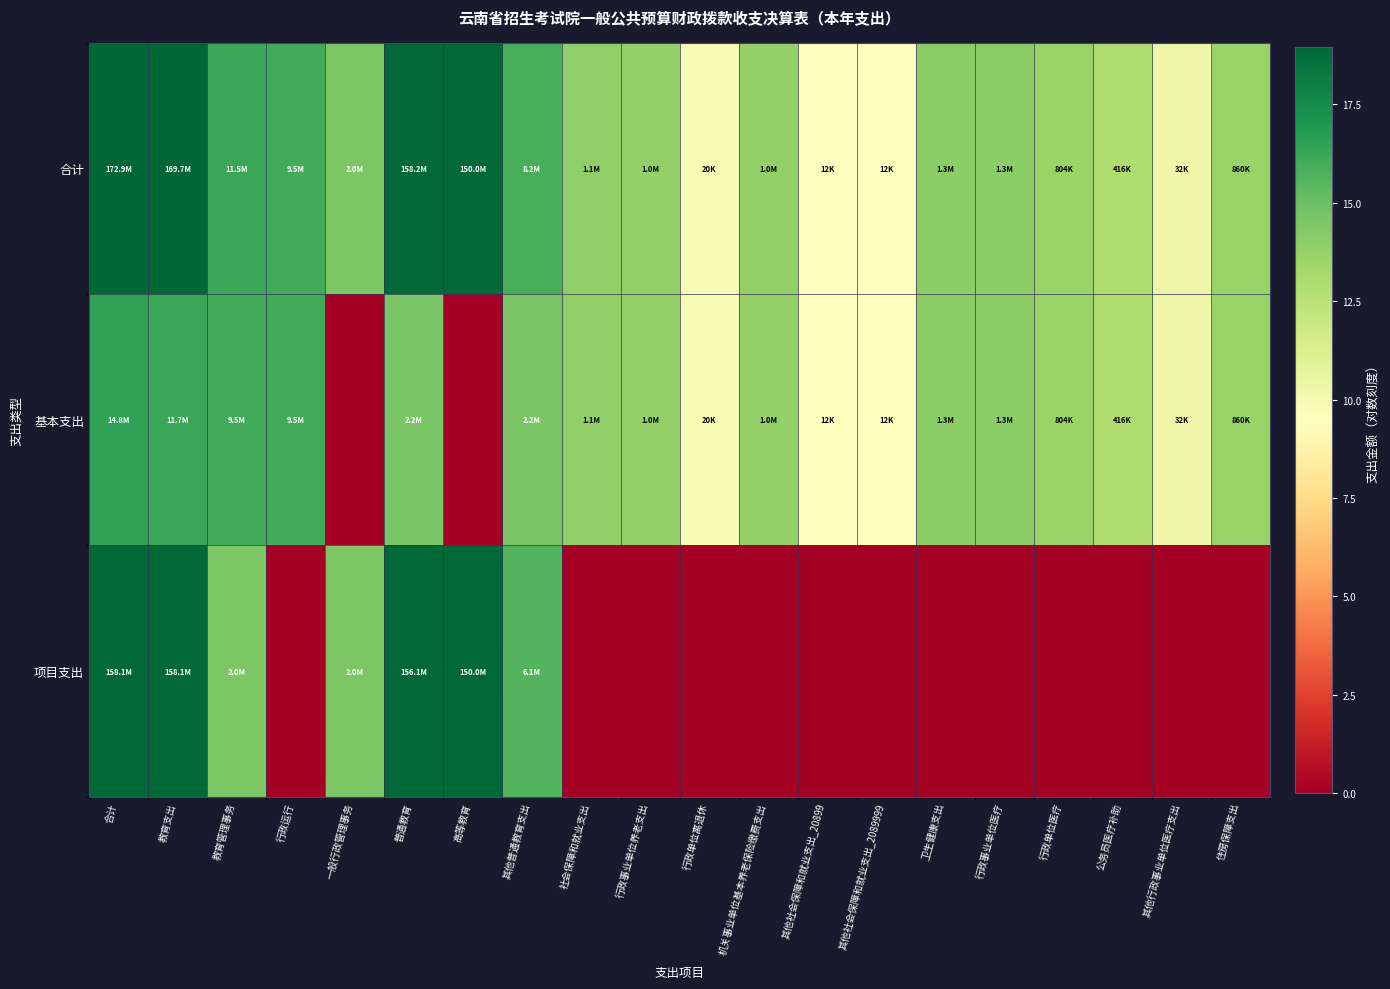

What is the difference between the highest and lowest values at 合计?

2.5